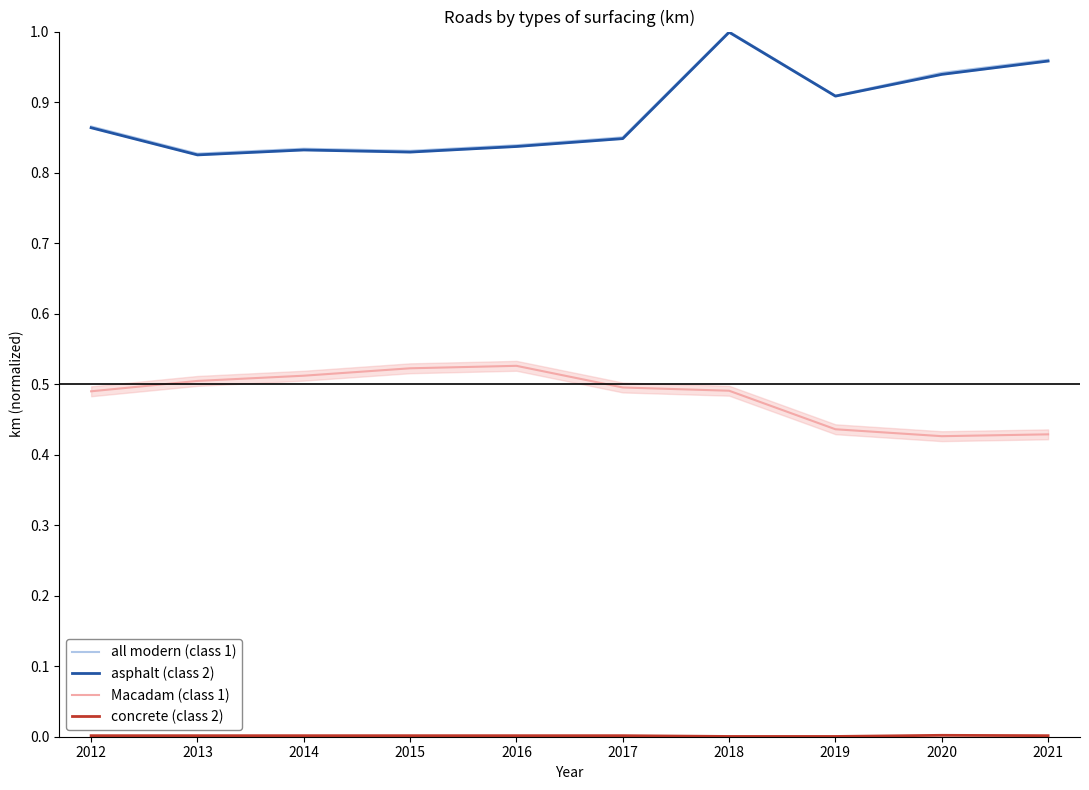

True or false: concrete (class 2) and Macadam (class 1) intersect in this chart.

False